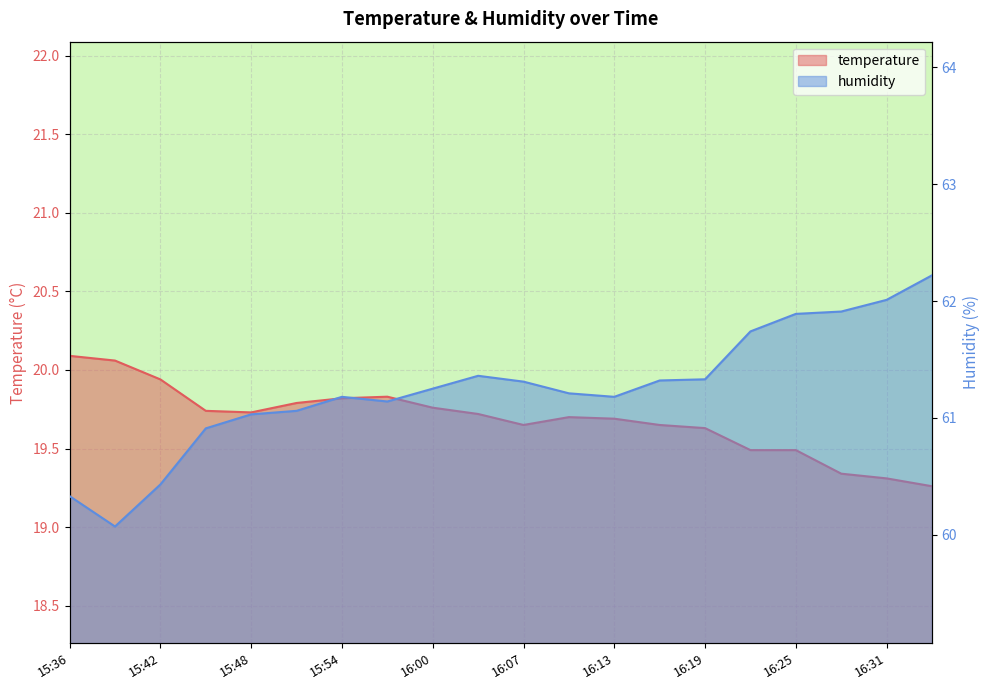

Which label corresponds to the smallest value in the chart?

16:34